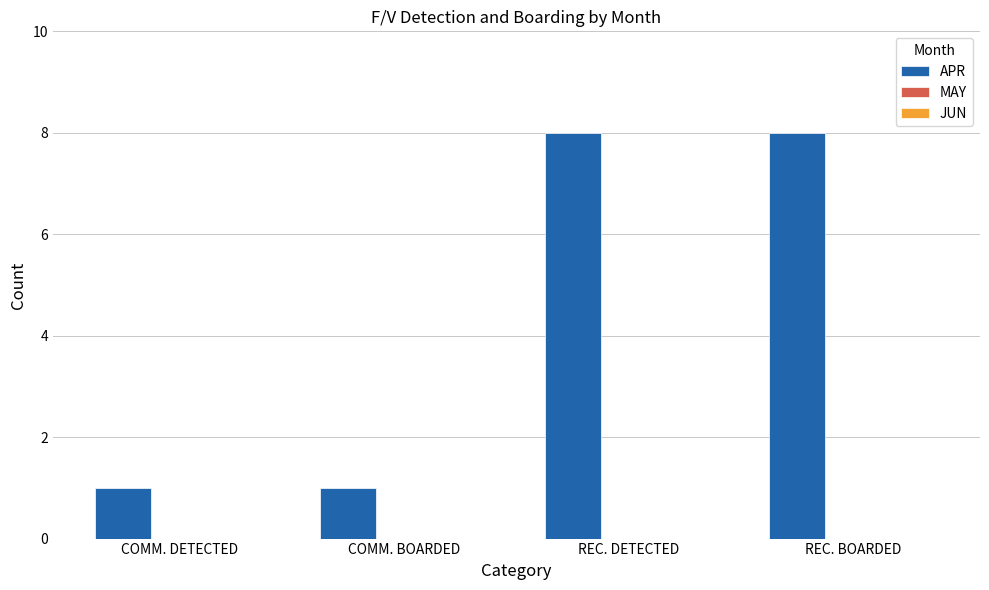

Is it true that the value at COMM. BOARDED is 1?

True